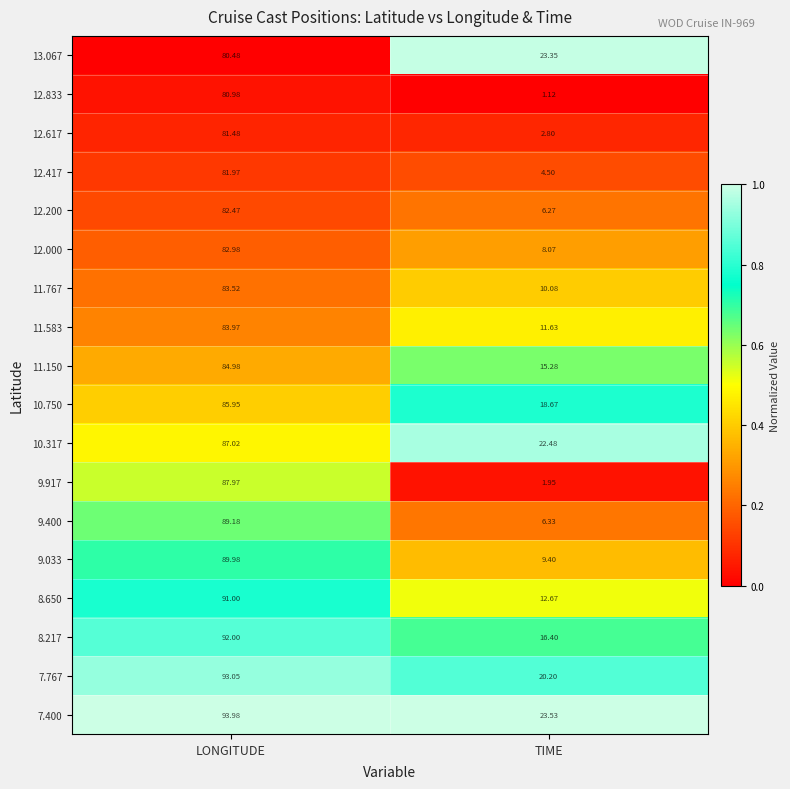

List the series in order of their peak value, lowest first.

13.067, 12.833, 12.617, 12.417, 12.200, 12.000, 11.767, 11.583, 11.150, 10.750, 10.317, 9.917, 9.400, 9.033, 8.650, 8.217, 7.767, 7.400